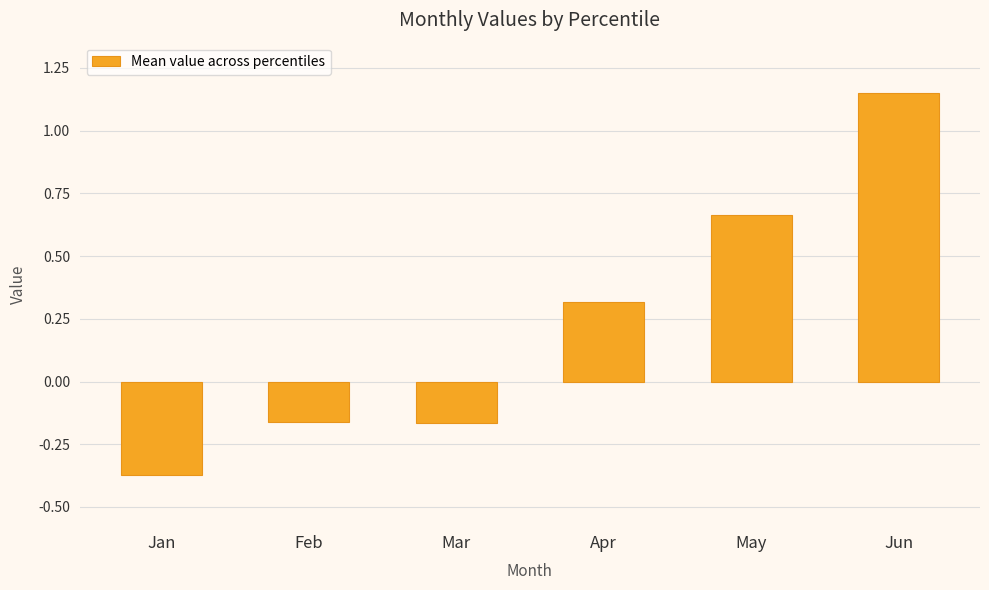

How many negative values are there?

3